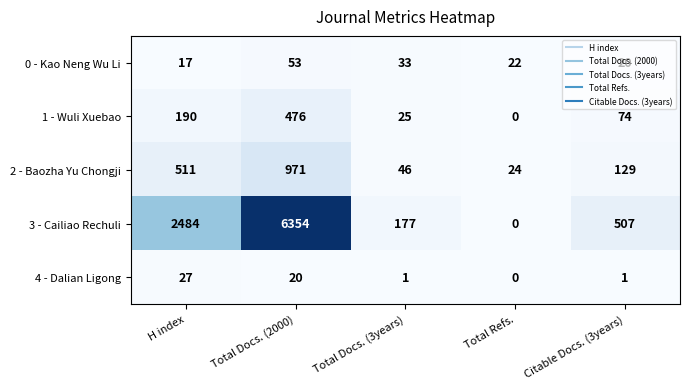

What value does the 0 - Kao Neng Wu Li series have at Total Docs. (2000), to the nearest 10?

50